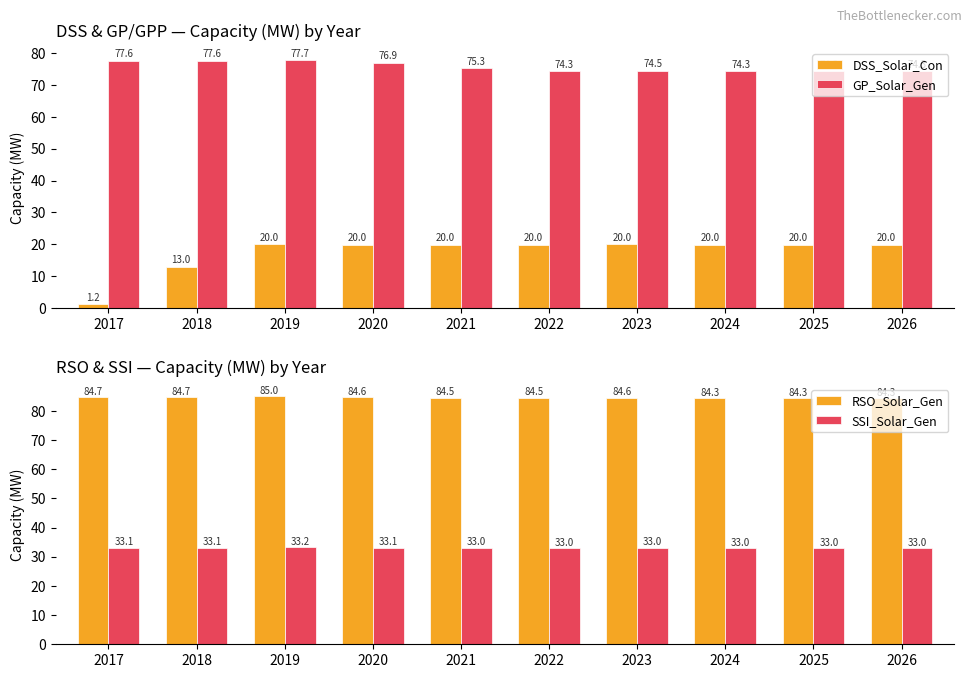

At 2021, list the series in order from largest to smallest.

RSO_Solar_Gen, GP_Solar_Gen, SSI_Solar_Gen, DSS_Solar_Con